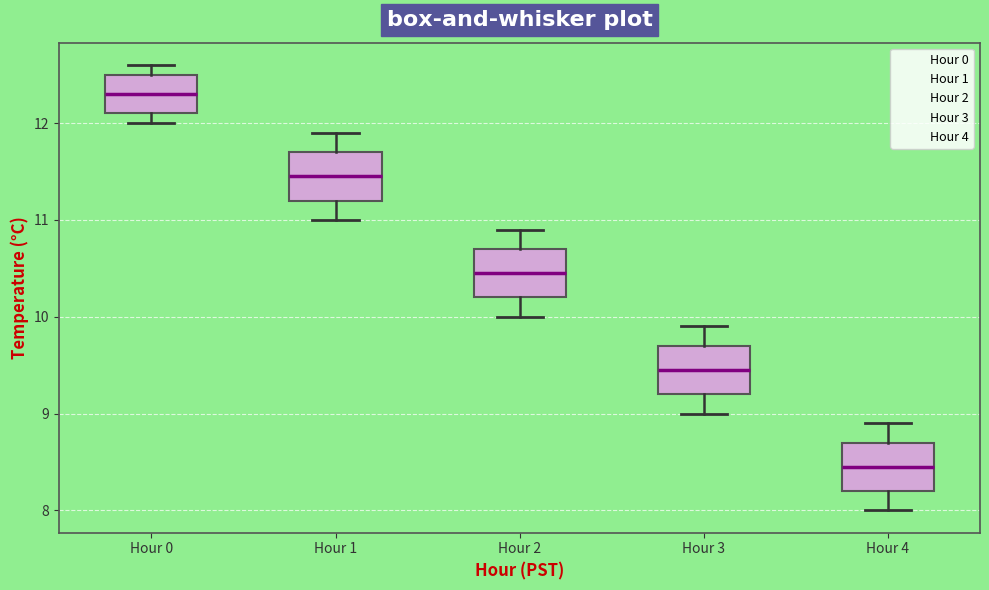

Where is the upper edge of the box for Hour 1 on the y-axis? The values are not printed on the chart, so give them approximately, as read against the axis.

11.7